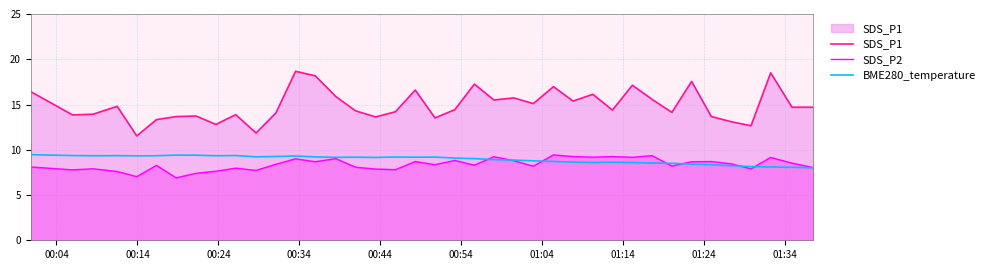

How many lines are shown in the chart?

3